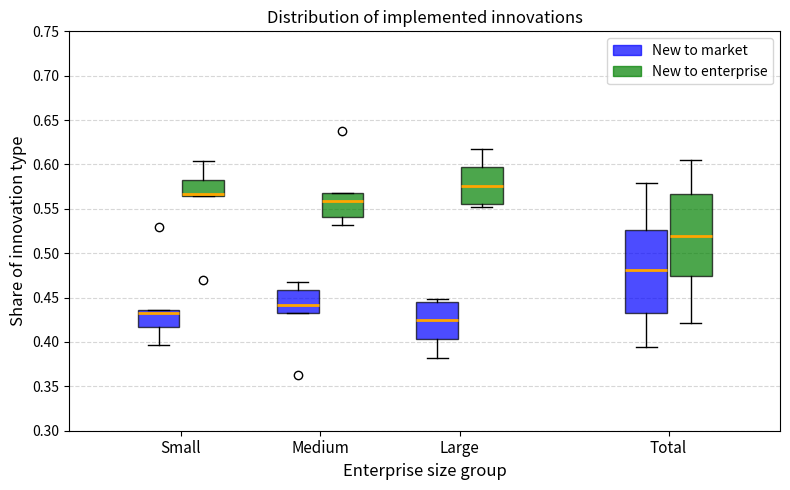

Where does the median line of the box for Large (New to market) sit on the y-axis? The values are not printed on the chart, so give them approximately, as read against the axis.

0.425